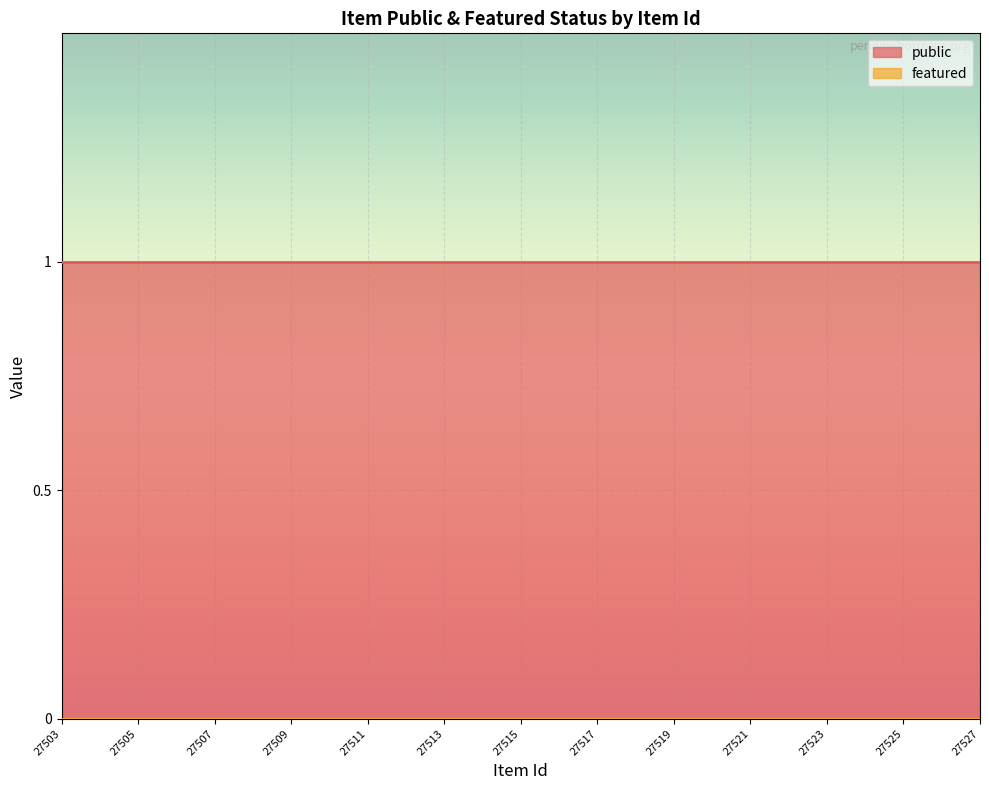

Reading right to left, what are all the values shown in this chart?

public: 27527=1	27526=1	27525=1	27524=1	27523=1	27522=1	27521=1	27520=1	27519=1	27518=1	27517=1	27516=1	27515=1	27514=1	27513=1	27512=1	27511=1	27510=1	27509=1	27508=1	27507=1	27506=1	27505=1	27504=1	27503=1
featured: 27527=0	27526=0	27525=0	27524=0	27523=0	27522=0	27521=0	27520=0	27519=0	27518=0	27517=0	27516=0	27515=0	27514=0	27513=0	27512=0	27511=0	27510=0	27509=0	27508=0	27507=0	27506=0	27505=0	27504=0	27503=0